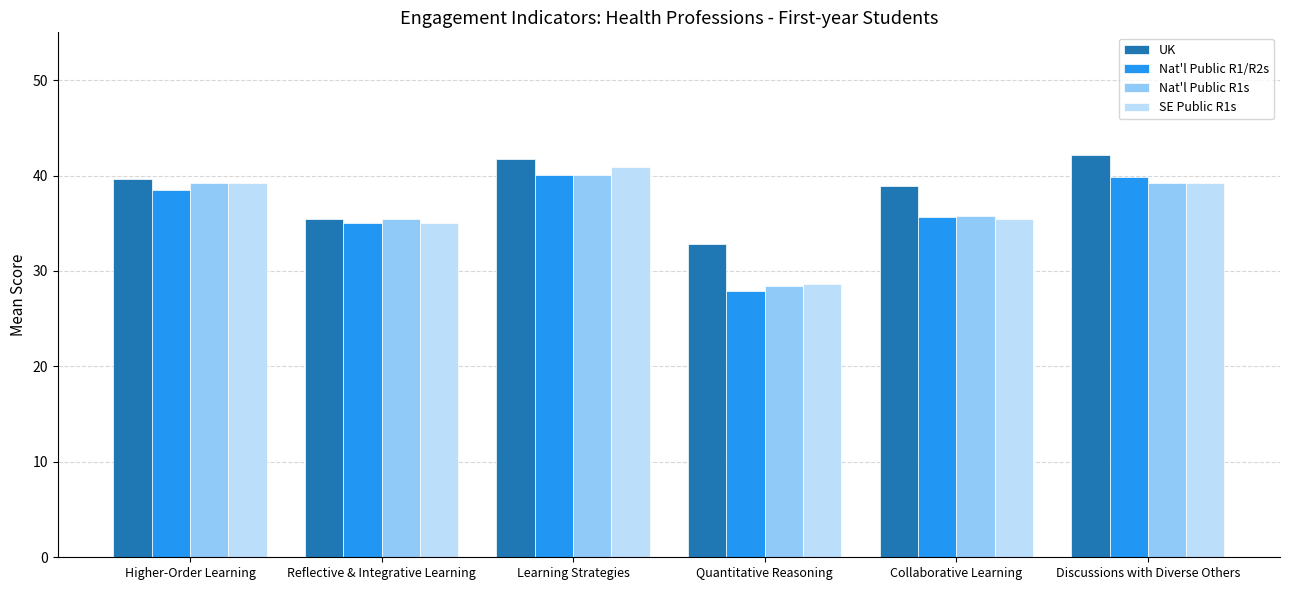

How many bars are there in total?

24